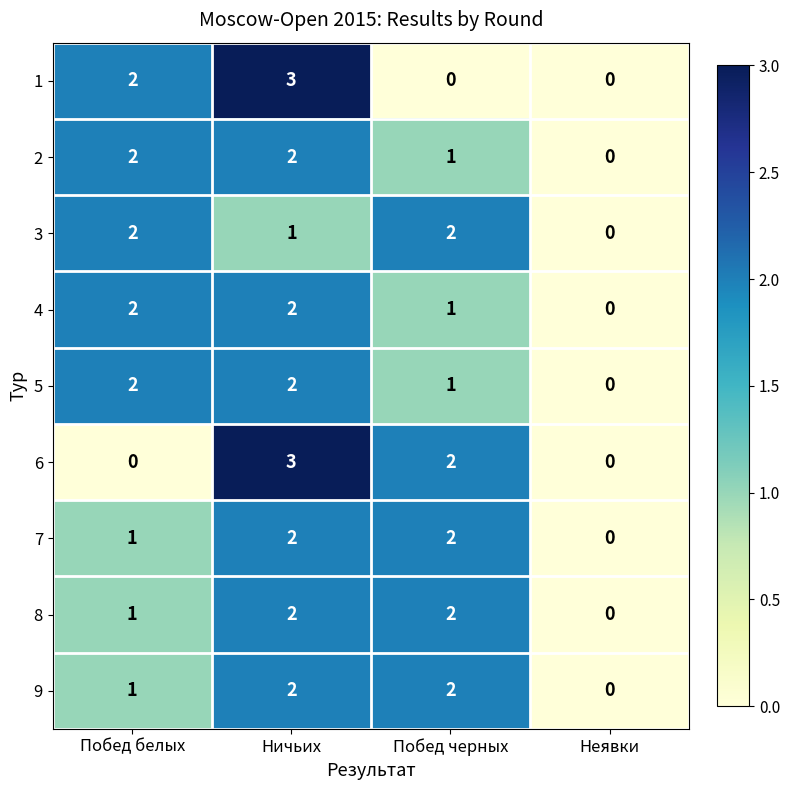

How many distinct data groups are displayed?

9